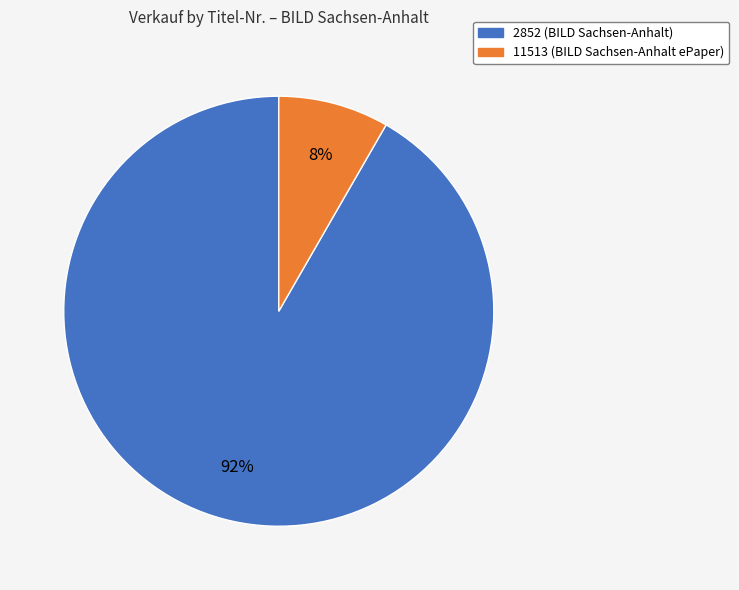

Which category accounts for the majority?

2852 (BILD Sachsen-Anhalt)